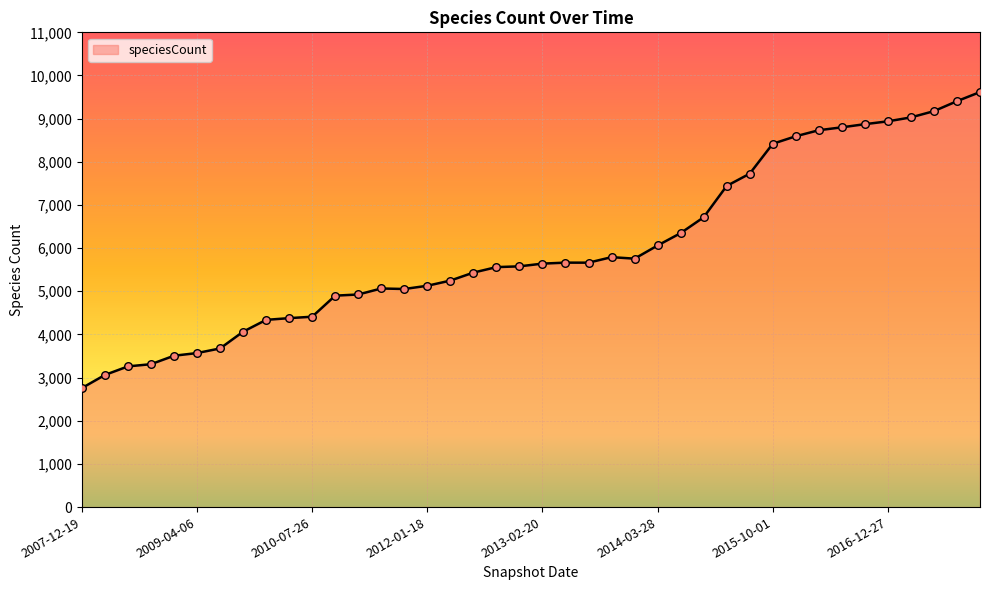

What is the smallest value displayed?

2758